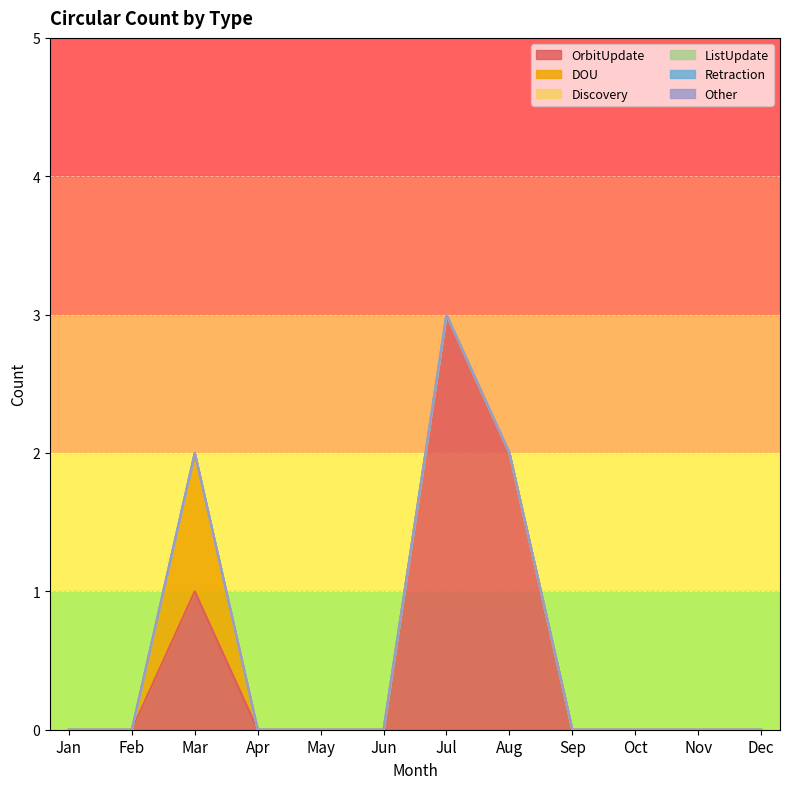

At which label is Other closest to 0?

Jan